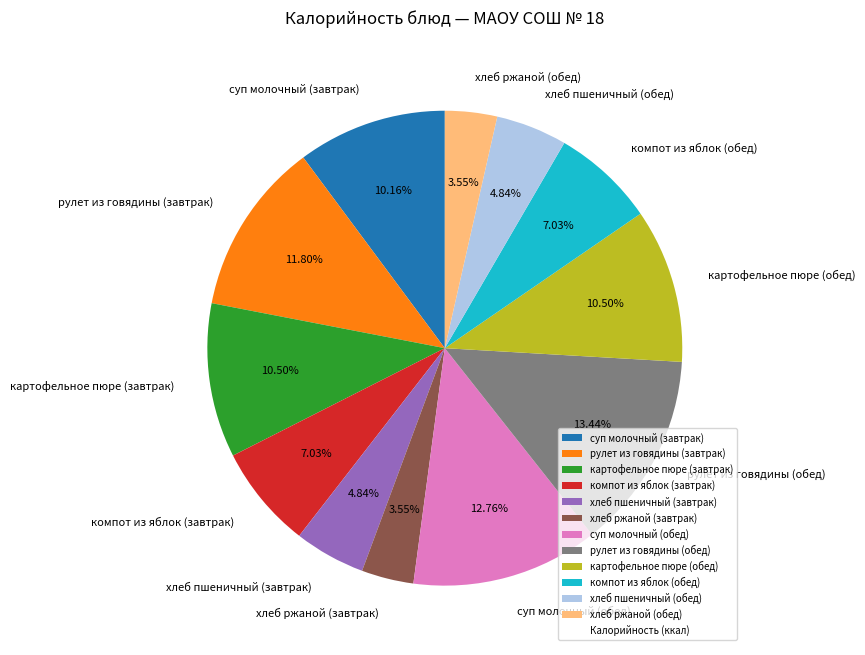

Does хлеб пшеничный (завтрак) account for over 50% of the chart?

No